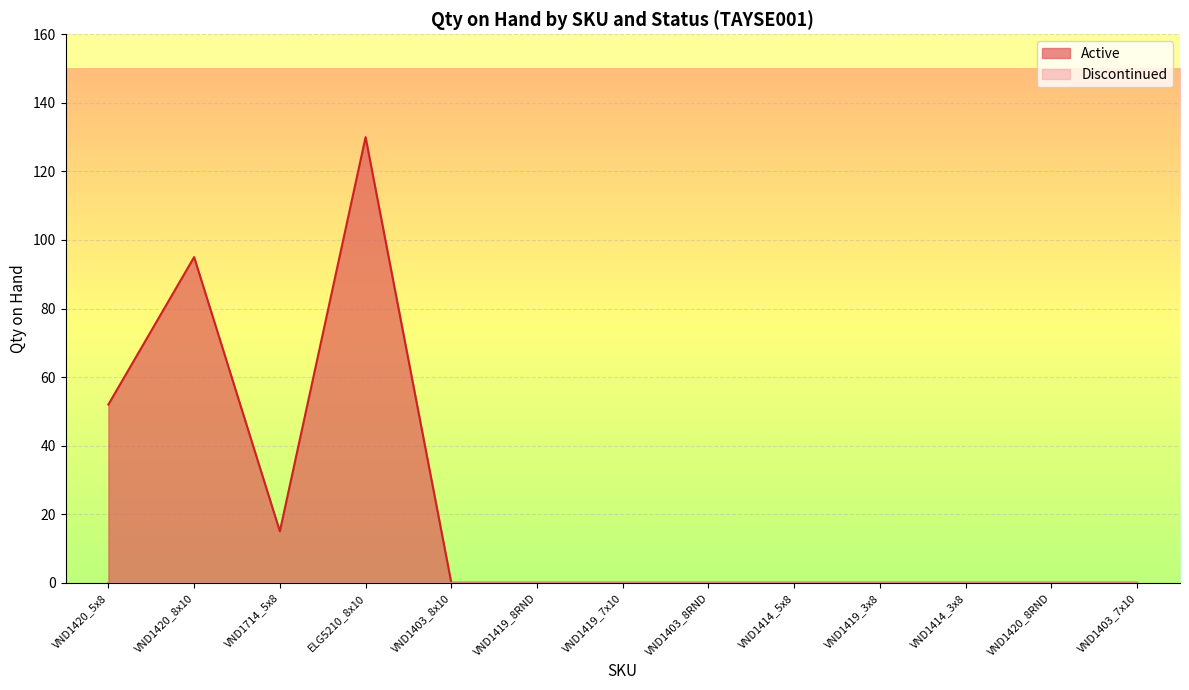

Is it true that Active equals 0 at VND1414_3x8?

True